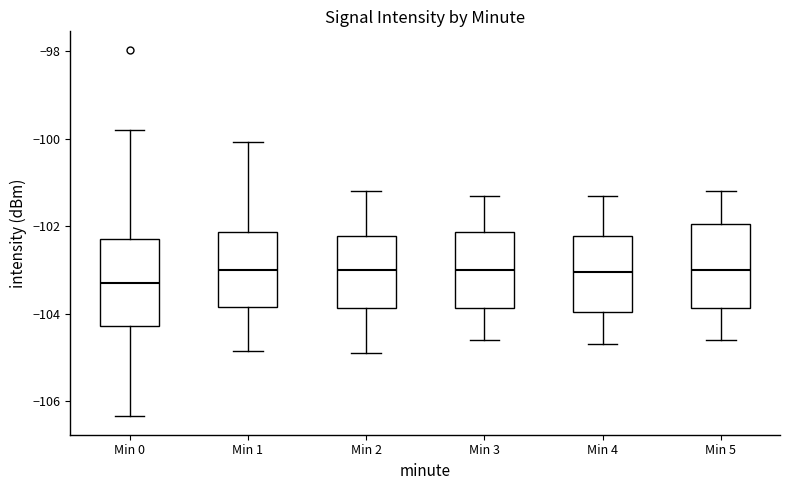

Which box's median line is the lowest?

Min 0